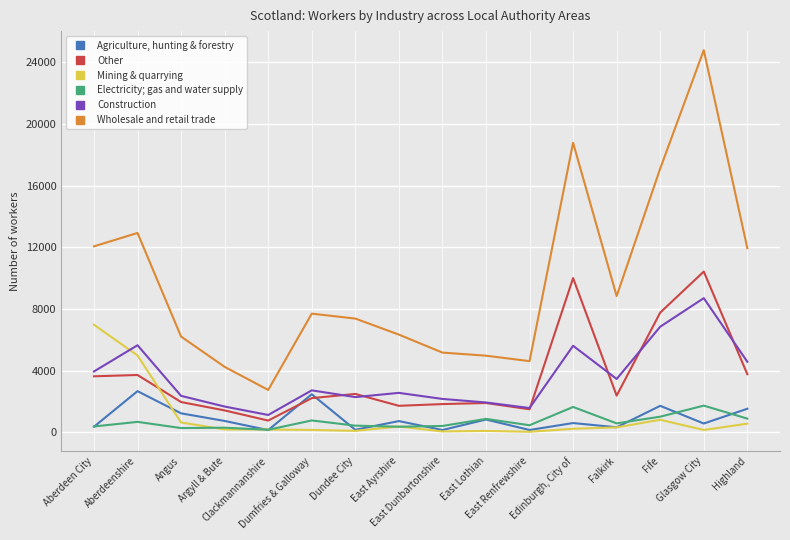

Is the value of Other at Falkirk greater than the value of Electricity; gas and water supply at Falkirk?

Yes